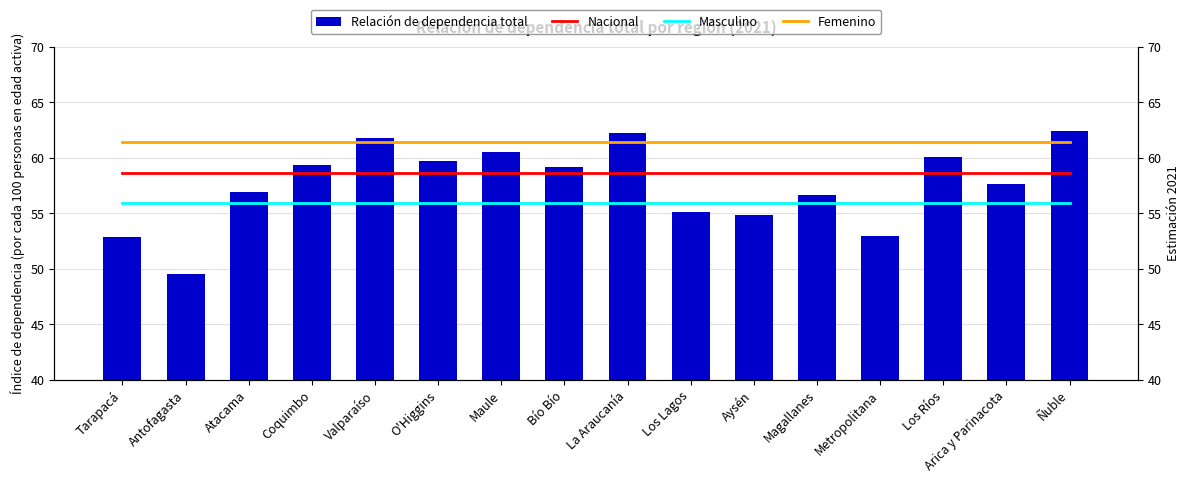

Count the number of categories in the chart.

16